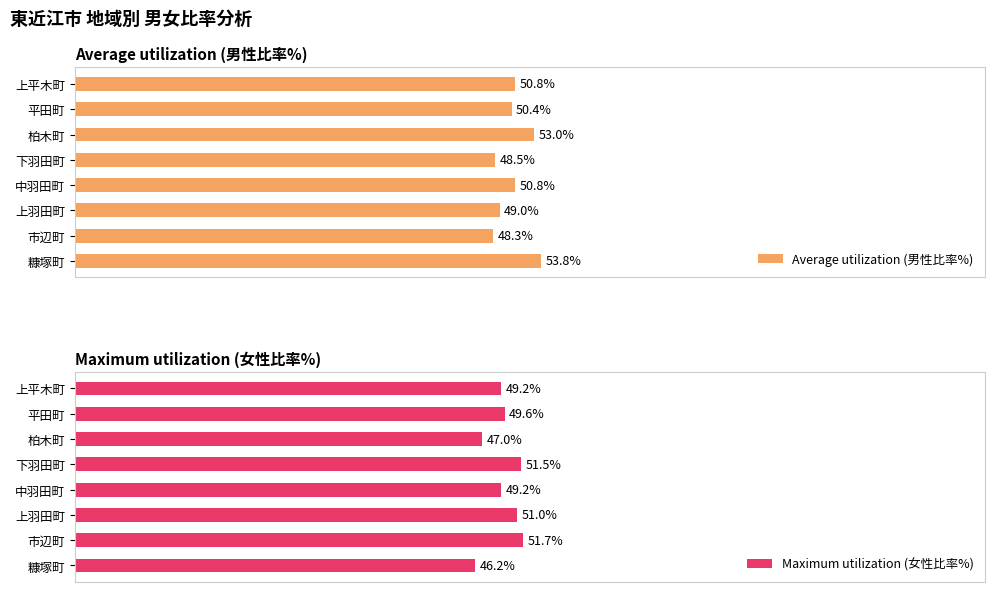

Rank the series by their average value, from highest to lowest.

Average utilization (男性比率%), Maximum utilization (女性比率%)